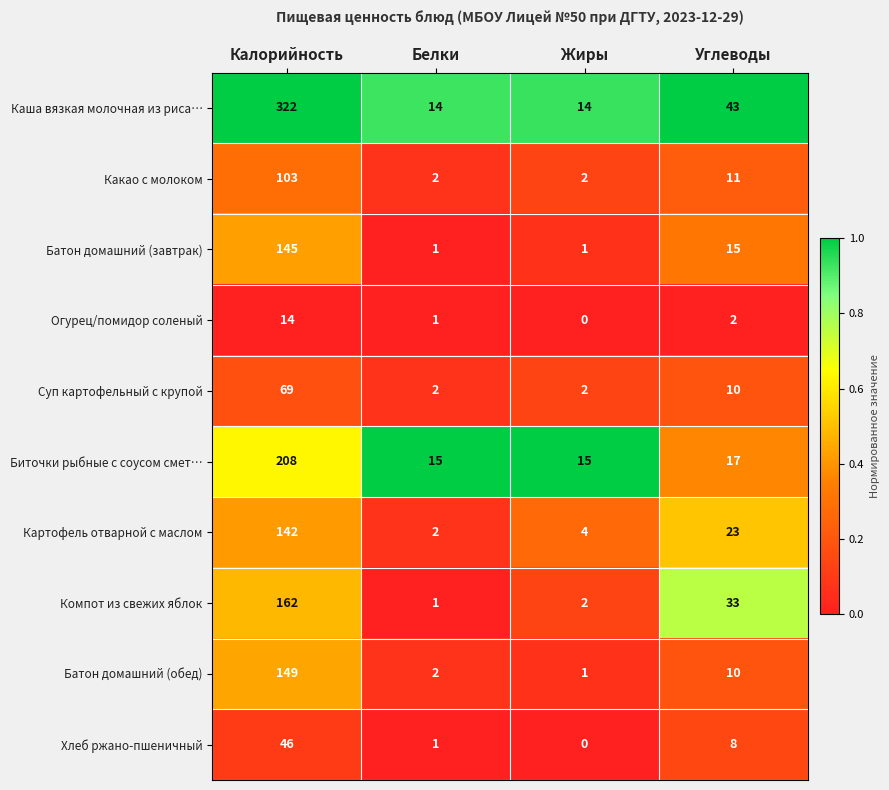

The value of Компот из свежих яблок at Углеводы is 33. True or false?

True